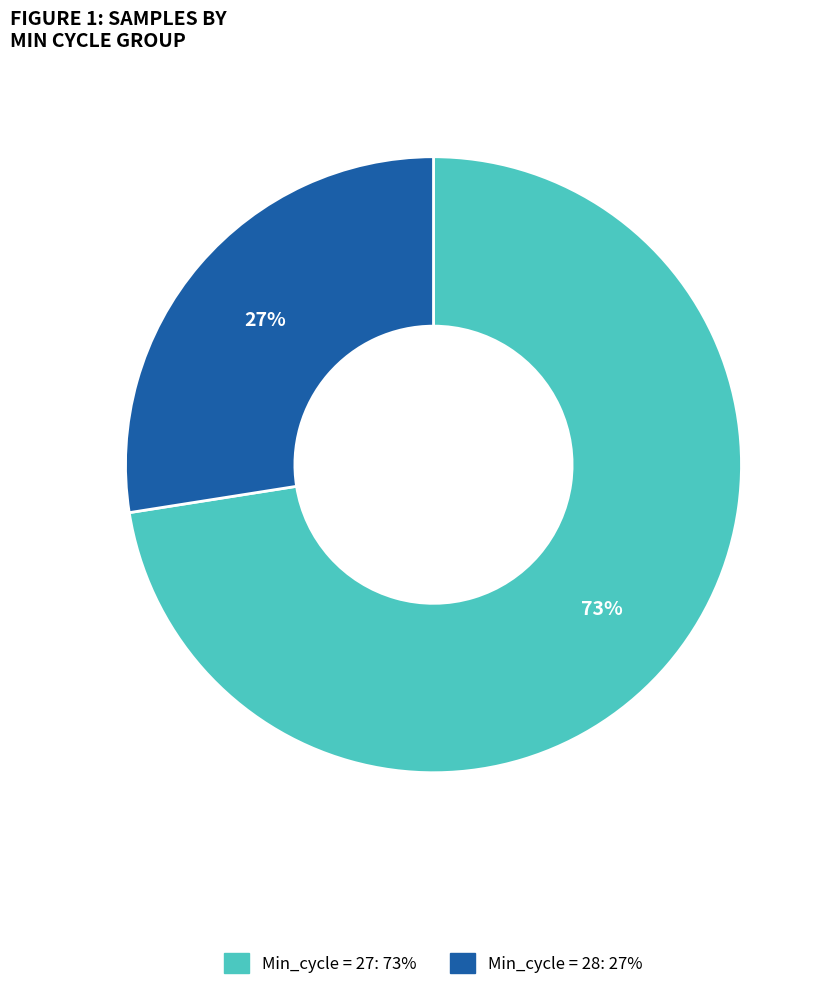

Is there any slice that represents more than half of the pie?

Yes